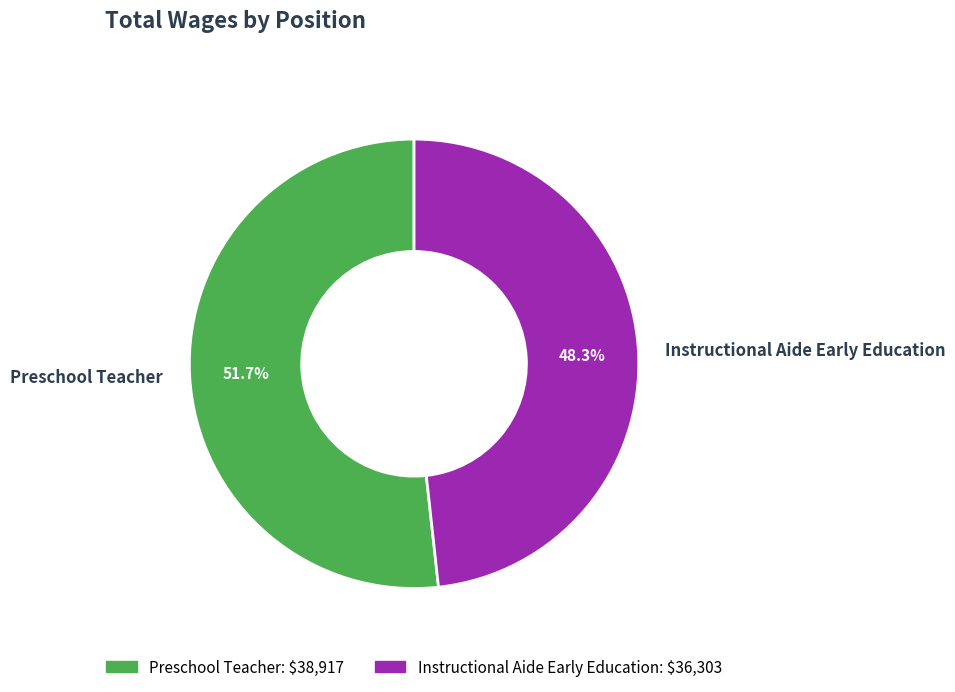

Rank the categories by value from lowest to highest.

Instructional Aide Early Education, Preschool Teacher